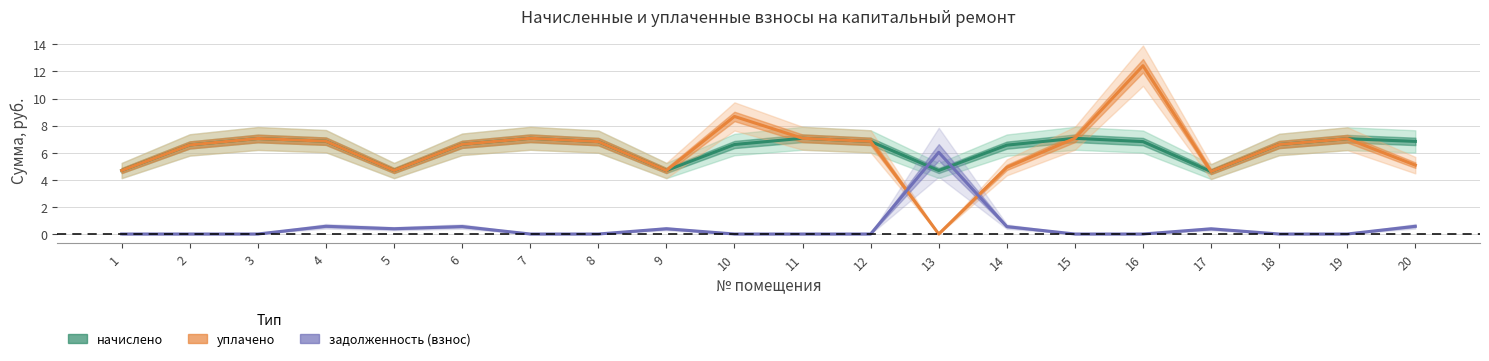

At which category does уплачено reach its first local peak?

3